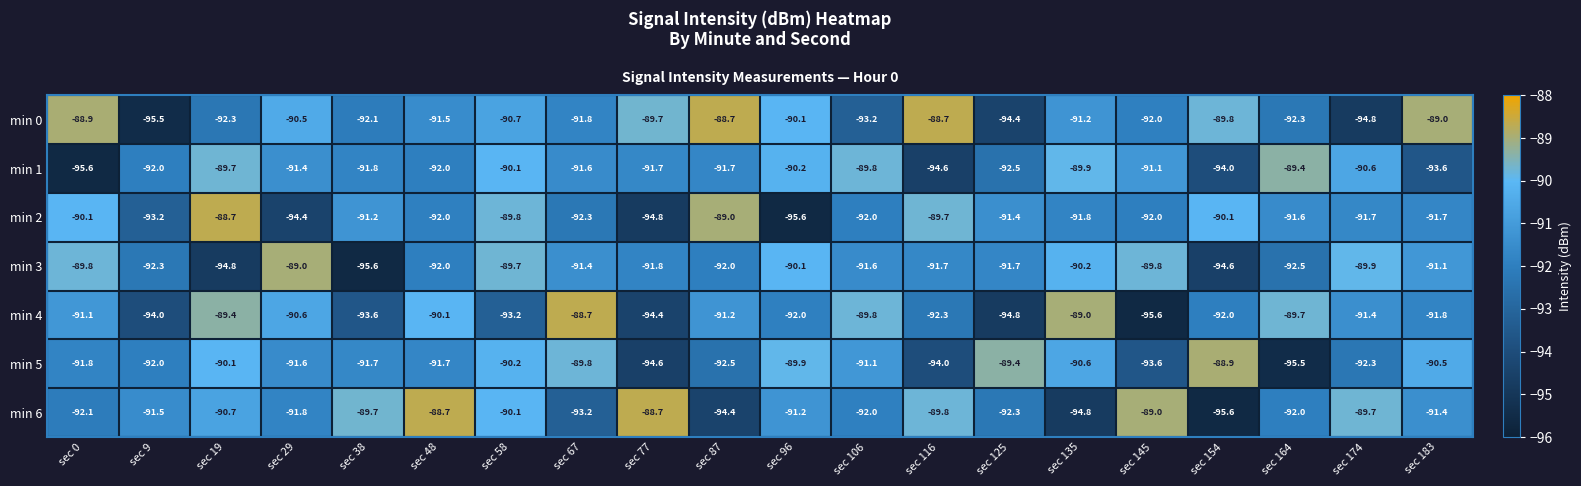

What is the spread (max minus min) of values at sec 183?

4.6